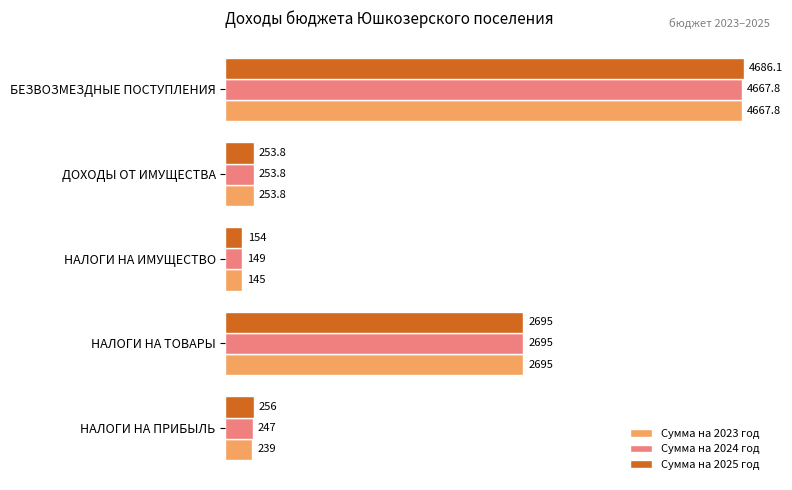

Which series has the widest spread of values?

Сумма на 2025 год